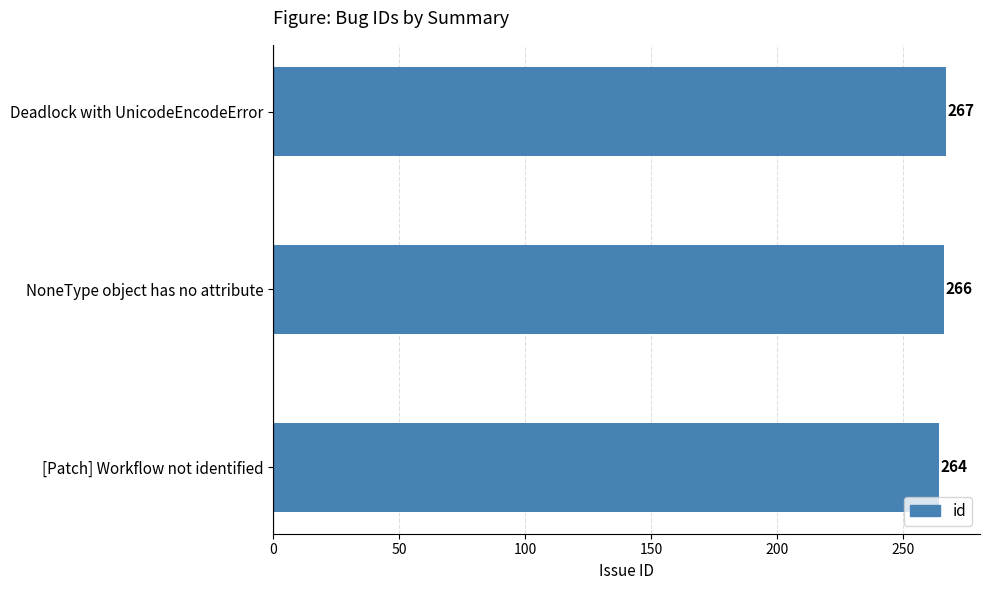

Count the number of data series in this chart.

1